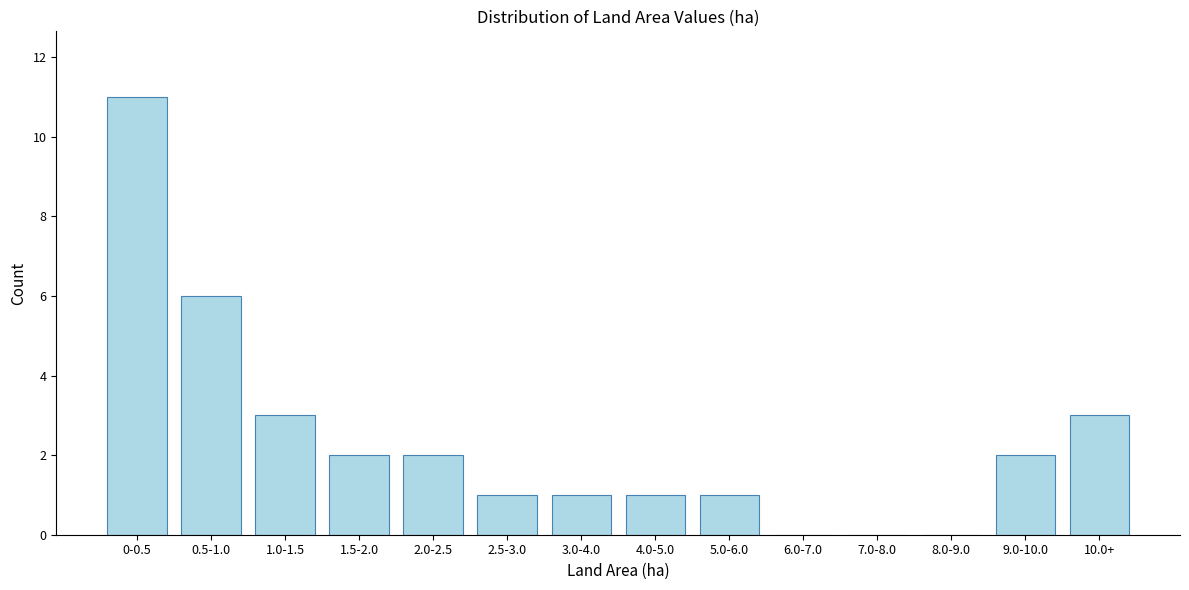

Reading left to right, what are all the values shown in this chart?

0-0.5=11	0.5-1.0=6	1.0-1.5=3	1.5-2.0=2	2.0-2.5=2	2.5-3.0=1	3.0-4.0=1	4.0-5.0=1	5.0-6.0=1	6.0-7.0=0	7.0-8.0=0	8.0-9.0=0	9.0-10.0=2	10.0+=3